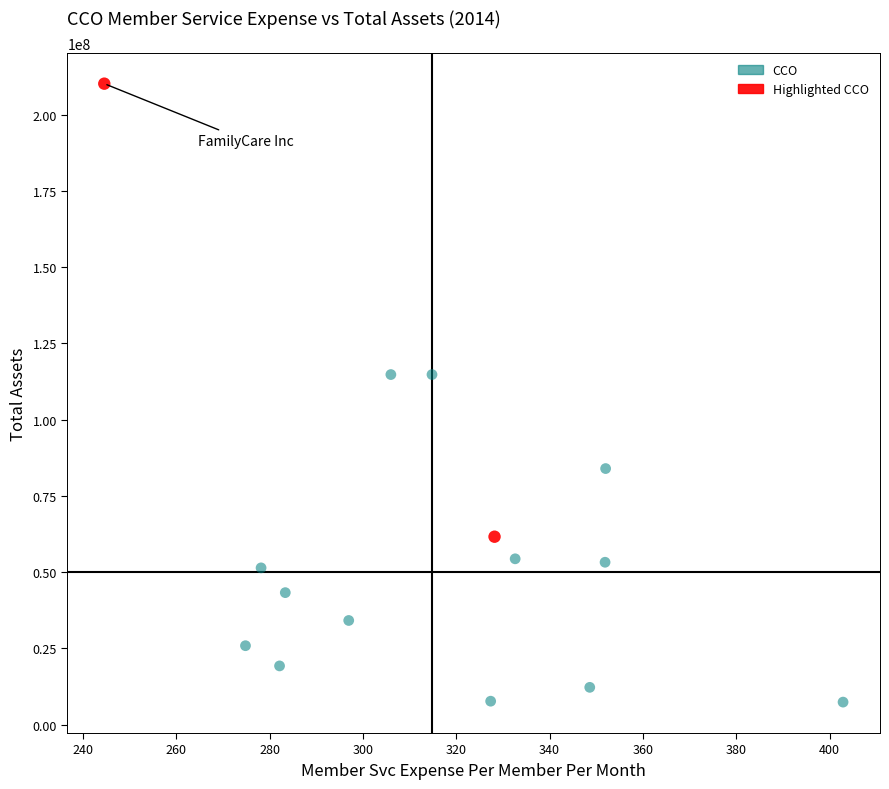

Which series reaches the minimum Y coordinate?

CCO